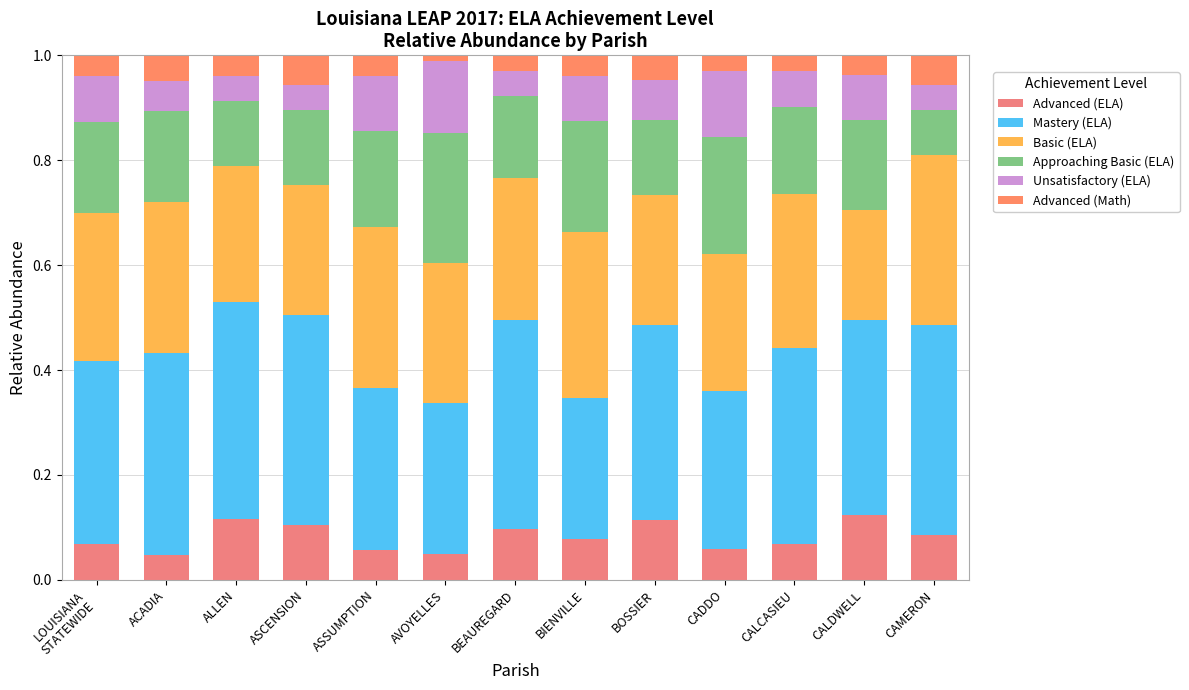

How many data points does each series have?

13